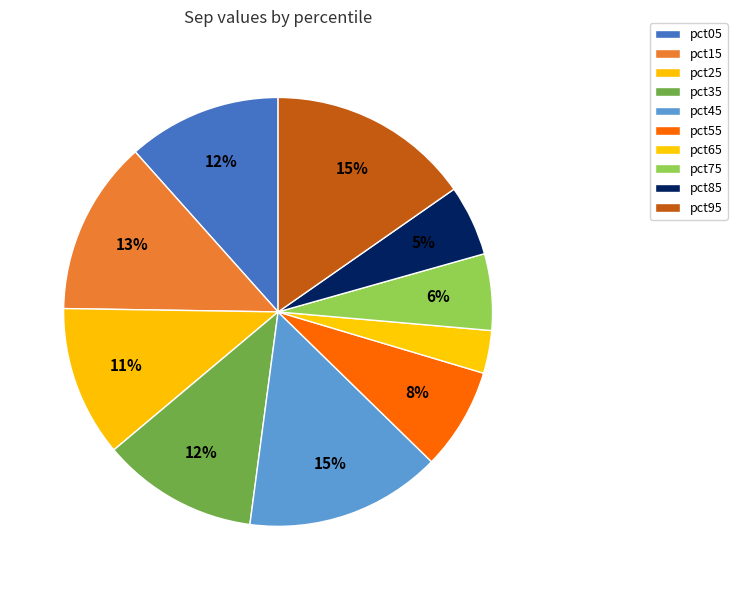

Count the number of slices in the pie.

10